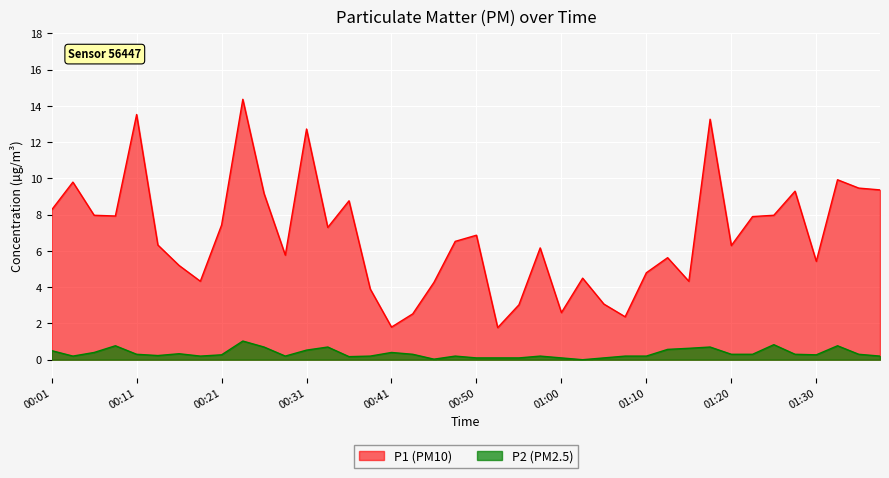

At which category is the sum across all series the highest?

00:23